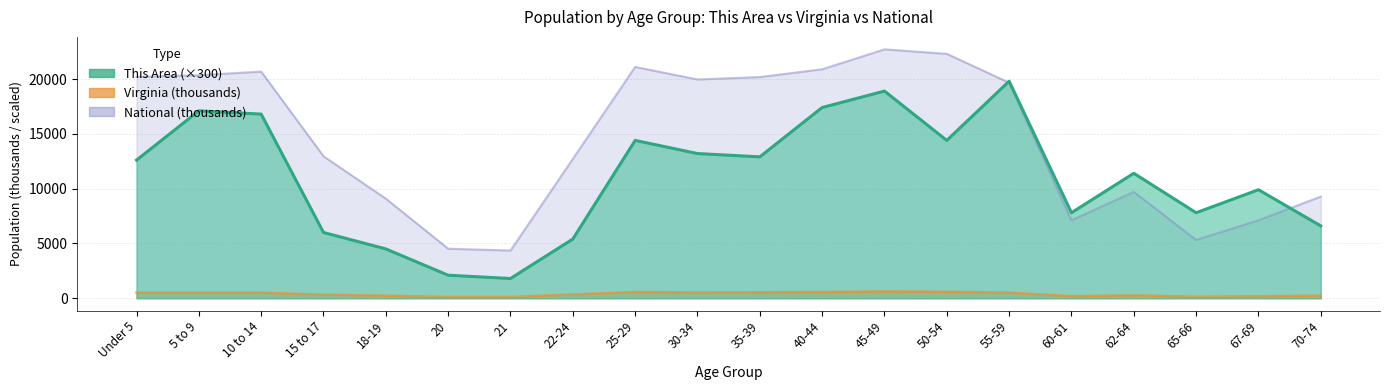

How many distinct data groups are displayed?

3